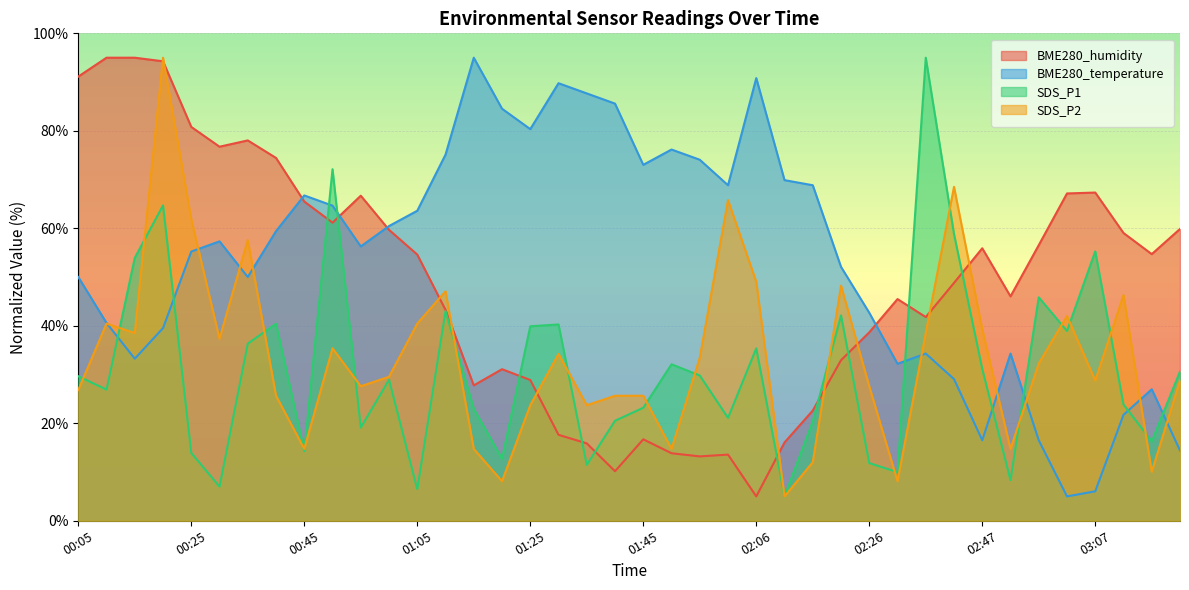

Reading left to right, what are all the values shown in this chart?

BME280_humidity: 00:05=91.1	00:10=95.0	00:15=95.0	00:20=94.3	00:25=80.8	00:30=76.7	00:35=78.0	00:40=74.4	00:45=65.5	00:50=61.2	00:55=66.7	01:00=59.7	01:05=54.6	01:10=43.3	01:15=27.8	01:20=31.1	01:25=28.9	01:30=17.6	01:35=15.9	01:40=10.2	01:45=16.7	01:51=13.9	01:56=13.2	02:01=13.6	02:06=5.0	02:11=16.1	02:16=22.6	02:21=32.9	02:26=38.7	02:31=45.5	02:36=41.8	02:41=48.8	02:47=55.9	02:52=46.0	02:57=56.5	03:02=67.2	03:07=67.3	03:12=59.0	03:17=54.7	03:22=59.9
BME280_temperature: 00:05=50.0	00:10=40.6	00:15=33.3	00:20=39.5	00:25=55.2	00:30=57.3	00:35=50.0	00:40=59.4	00:45=66.7	00:50=64.7	00:55=56.3	01:00=60.5	01:05=63.6	01:10=75.1	01:15=95.0	01:20=84.5	01:25=80.3	01:30=89.8	01:35=87.7	01:40=85.6	01:45=73.0	01:51=76.2	01:56=74.1	02:01=68.8	02:06=90.8	02:11=69.9	02:16=68.8	02:21=52.1	02:26=42.7	02:31=32.2	02:36=34.3	02:41=29.1	02:47=16.5	02:52=34.3	02:57=16.5	03:02=5.0	03:07=6.0	03:12=21.7	03:17=27.0	03:22=14.4
SDS_P1: 00:05=29.7	00:10=26.9	00:15=53.9	00:20=64.7	00:25=13.9	00:30=7.0	00:35=36.3	00:40=40.4	00:45=14.3	00:50=72.1	00:55=19.1	01:00=28.9	01:05=6.5	01:10=43.0	01:15=23.0	01:20=12.7	01:25=39.9	01:30=40.3	01:35=11.5	01:40=20.5	01:45=23.2	01:51=32.1	01:56=29.8	02:01=21.1	02:06=35.4	02:11=5.0	02:16=20.4	02:21=42.1	02:26=11.8	02:31=10.0	02:36=95.0	02:41=58.8	02:47=31.1	02:52=8.3	02:57=45.8	03:02=38.9	03:07=55.3	03:12=23.9	03:17=16.3	03:22=30.6
SDS_P2: 00:05=26.8	00:10=40.5	00:15=38.5	00:20=95.0	00:25=61.9	00:30=37.3	00:35=57.6	00:40=25.6	00:45=14.7	00:50=35.4	00:55=27.6	01:00=29.5	01:05=40.5	01:10=47.1	01:15=14.7	01:20=8.1	01:25=23.7	01:30=34.2	01:35=23.7	01:40=25.6	01:45=25.6	01:51=14.7	01:56=33.4	02:01=65.8	02:06=49.0	02:11=5.0	02:16=12.0	02:21=48.2	02:26=27.6	02:31=8.1	02:36=38.5	02:41=68.5	02:47=39.3	02:52=14.7	02:57=32.3	03:02=42.0	03:07=28.8	03:12=46.3	03:17=10.1	03:22=28.8